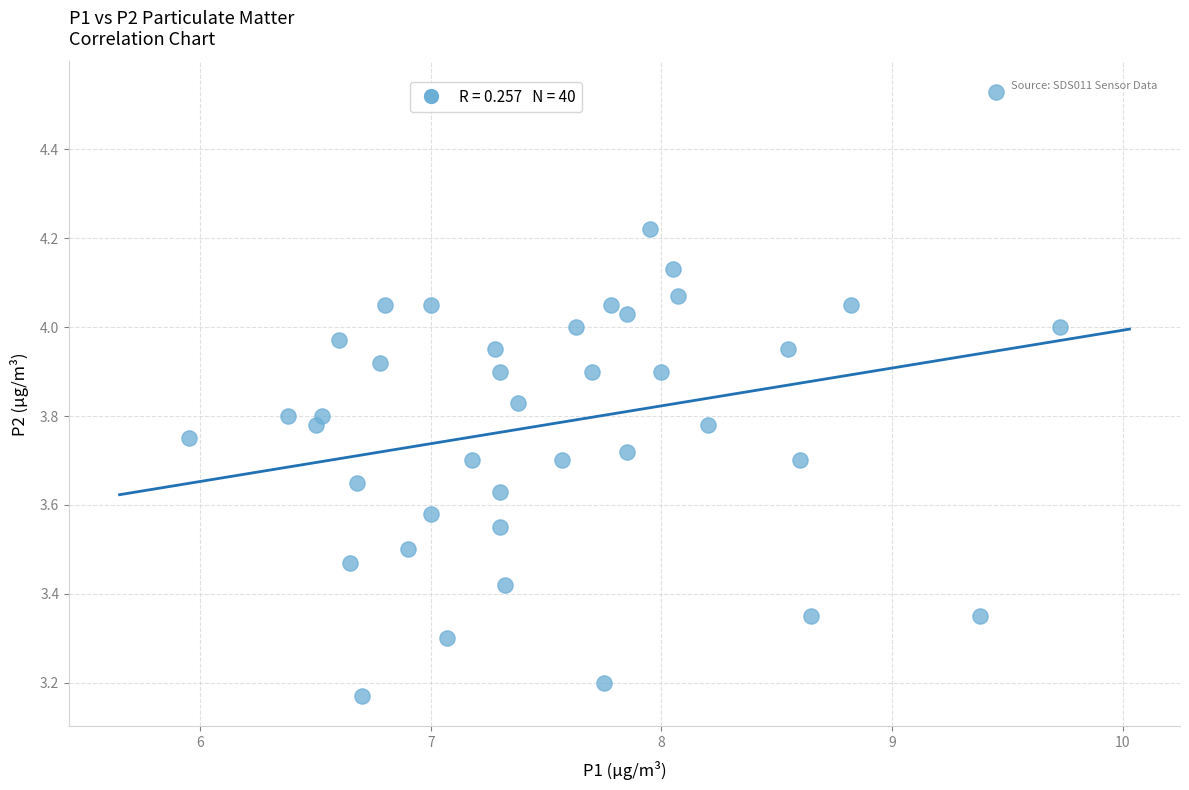

How many points are shown in the scatter plot?

40